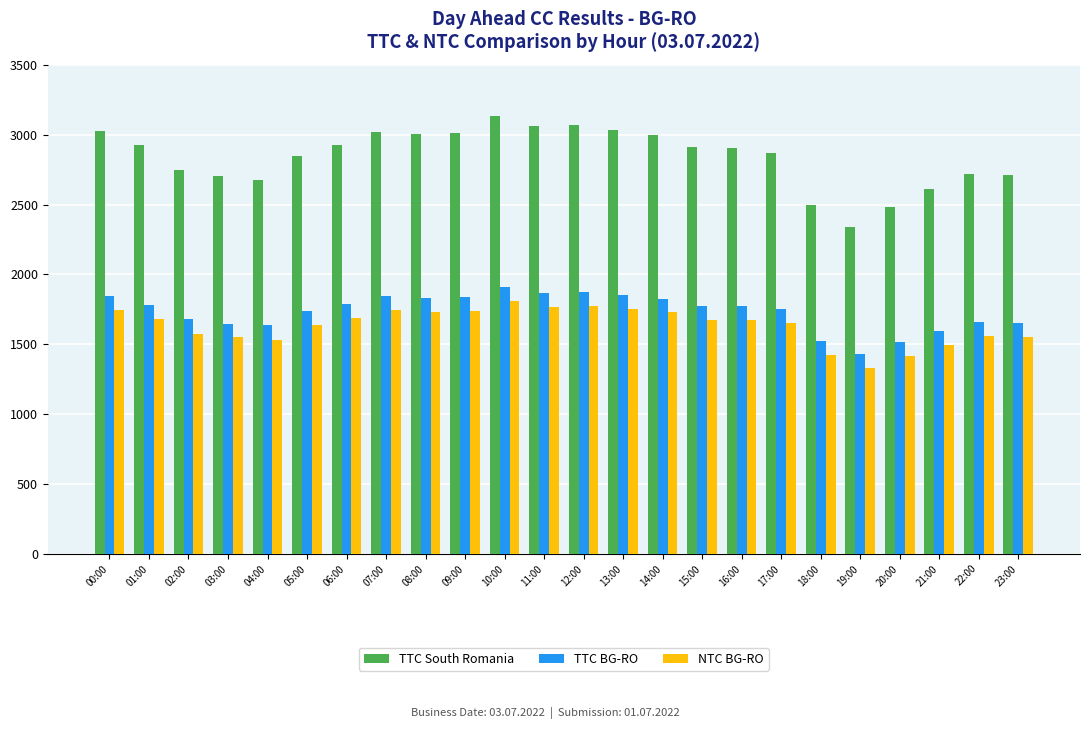

What is the label of the 4th bar from the left?

03:00